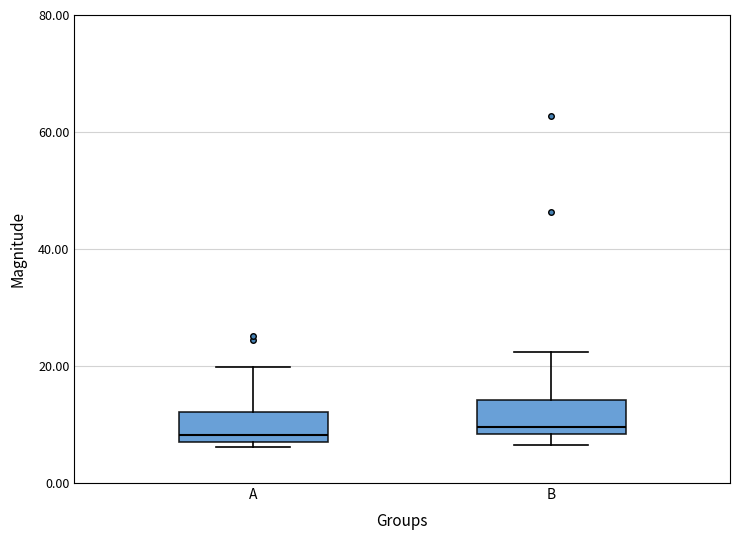

Reading left to right, transcribe this box plot: for each box, give where its median line is, the range the box spans, and where its two whiskers end, as read against the y-axis. The values are not printed on the chart, so give them approximately, as read against the axis.

A: median 8, box 6 to 12, whiskers 6 (just below the box's lower edge) to 20
B: median 10, box 8 to 14, whiskers 6 to 22